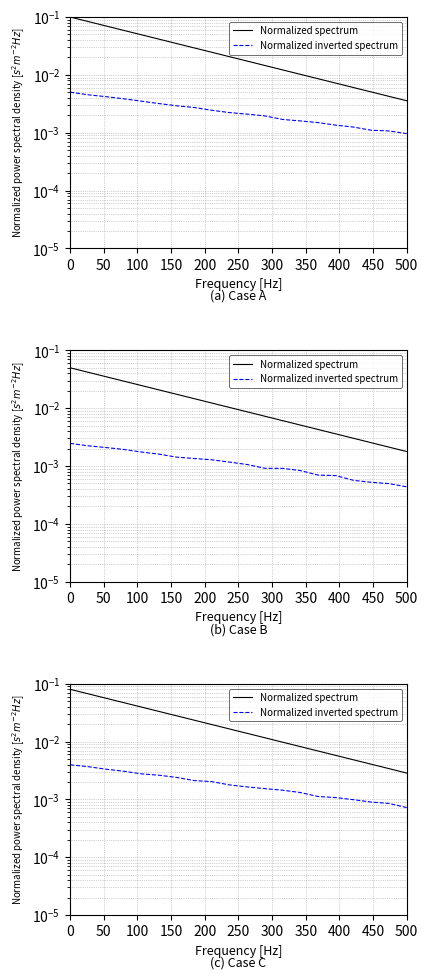

True or false: Normalized inverted spectrum and Normalized spectrum cross at least once.

False